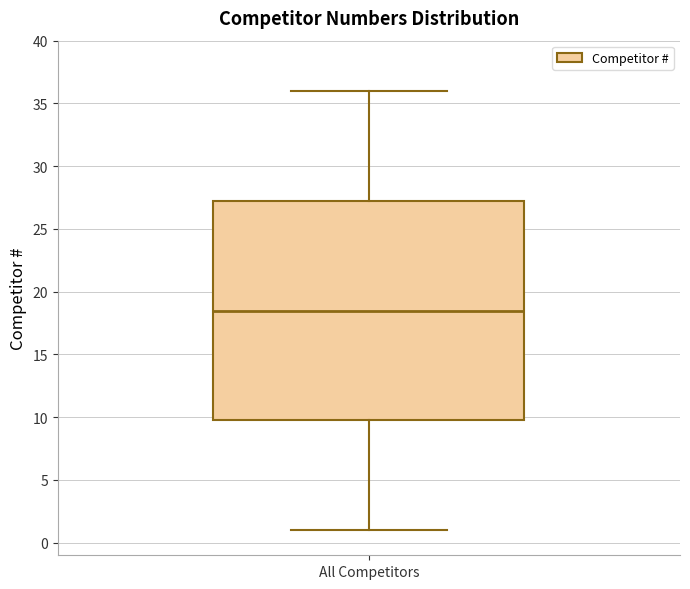

Read this box plot against the y-axis: the position of the median line, the range covered by the box, and the ends of both whiskers. The values are not printed on the chart, so give them approximately, as read against the axis.

median 18.5, box 10.0 to 27.5, whiskers 1.0 to 36.0